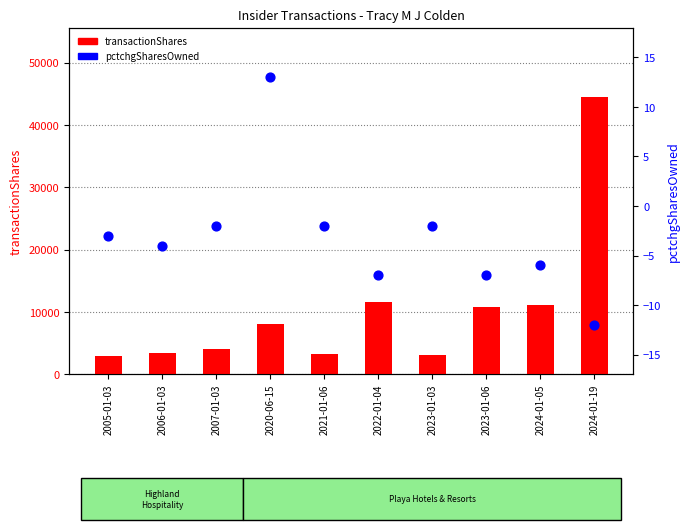

What are all the series names shown in the legend?

transactionShares, pctchgSharesOwned